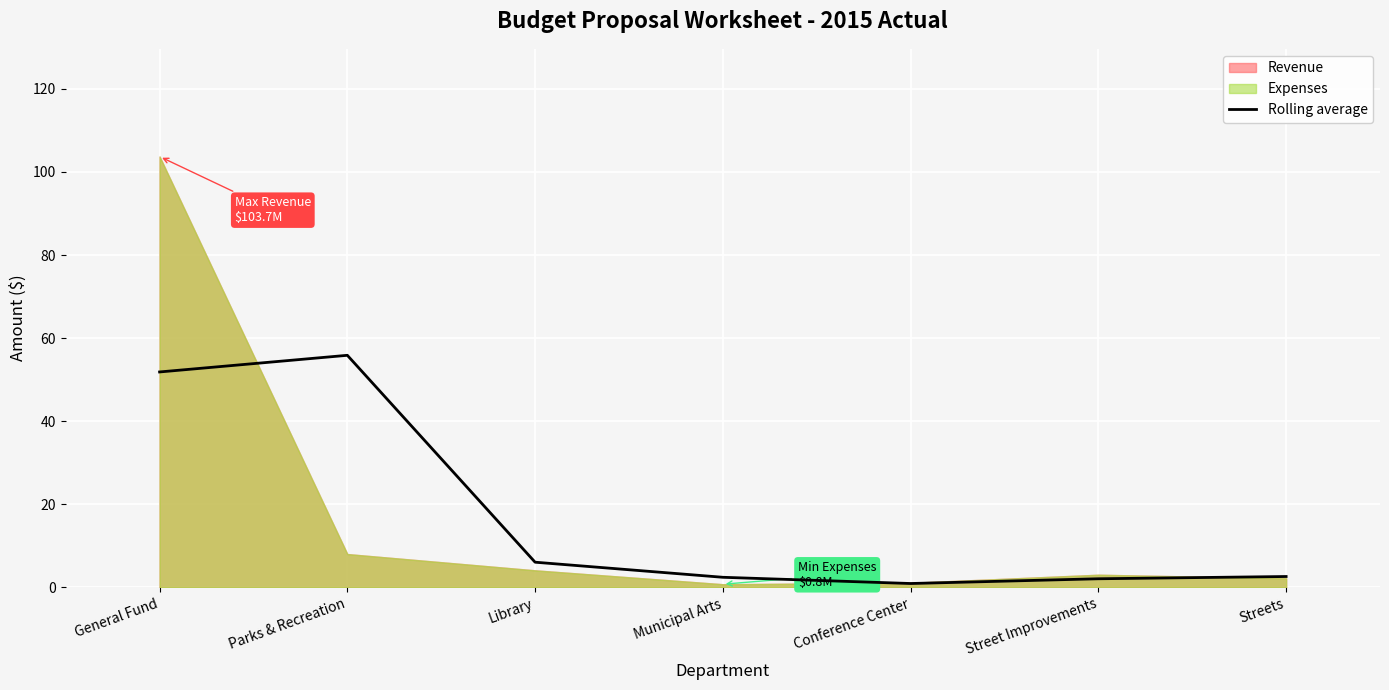

At which category does the data reach its first local peak?

Parks & Recreation